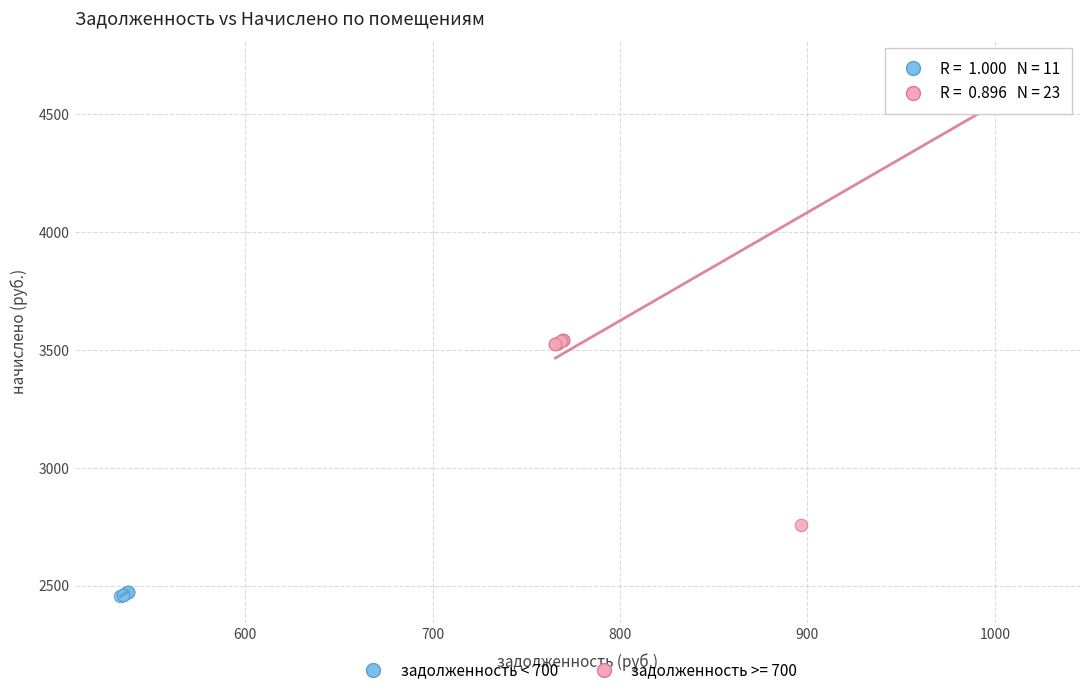

Which series contains the highest Y value?

задолженность >= 700